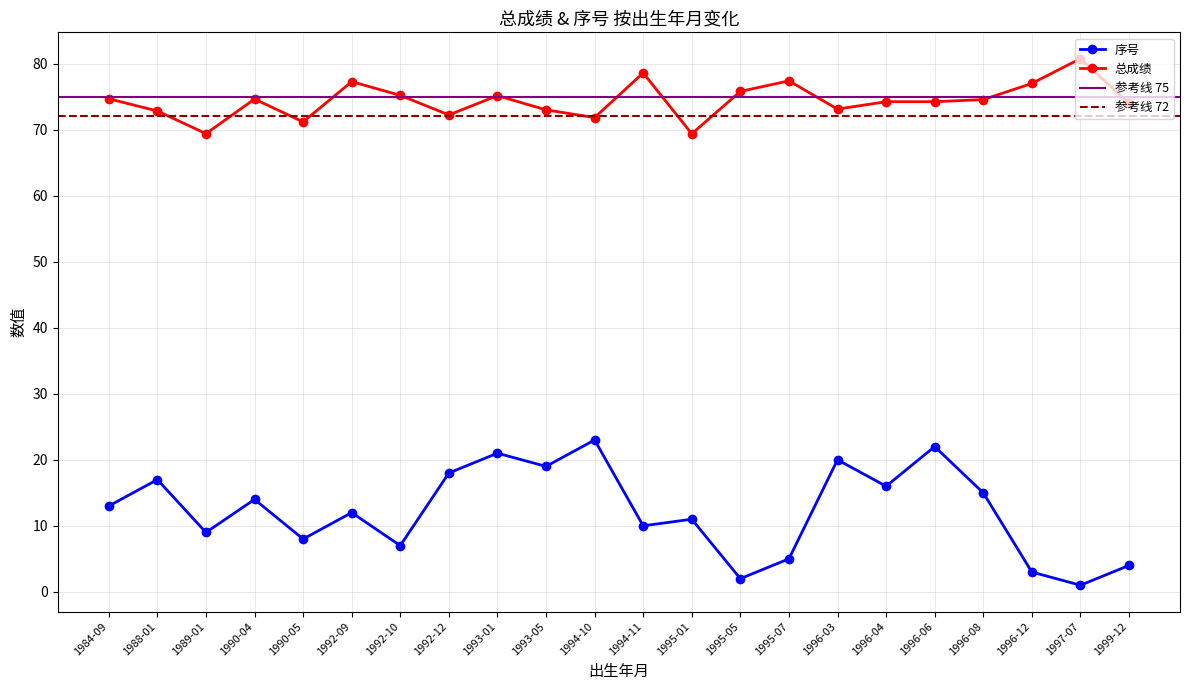

True or false: 序号 and 总成绩 intersect in this chart.

False